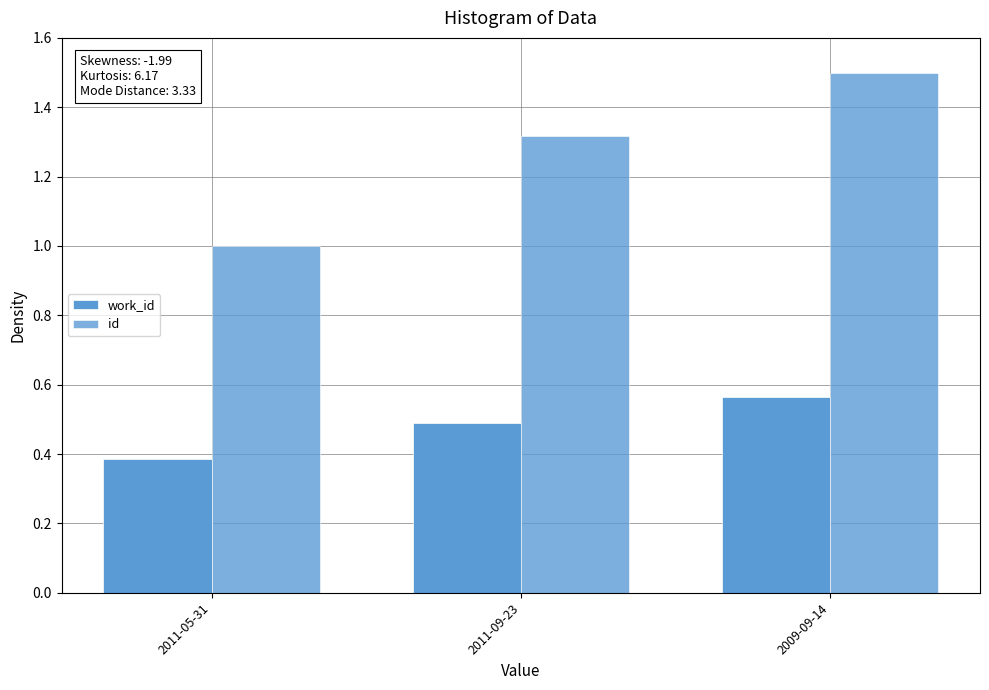

Rank the series by their average value, from lowest to highest.

work_id, id